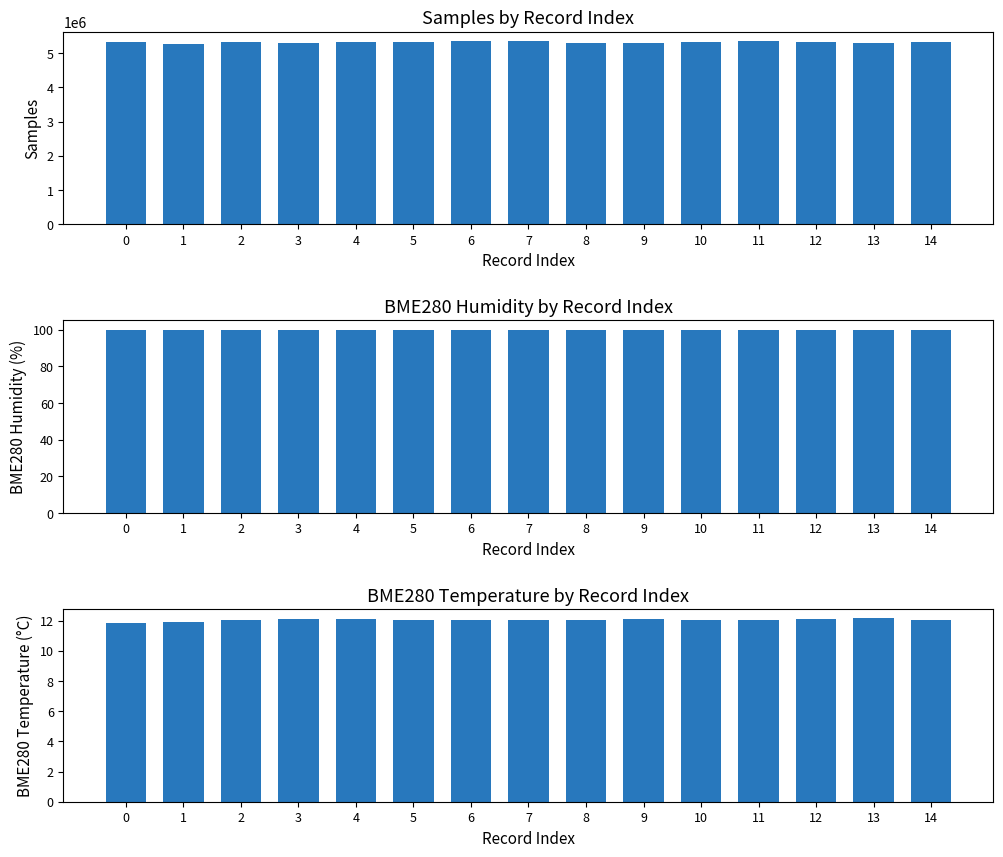

What is the value of the Samples bar at the 14th from the left?

5292915.0